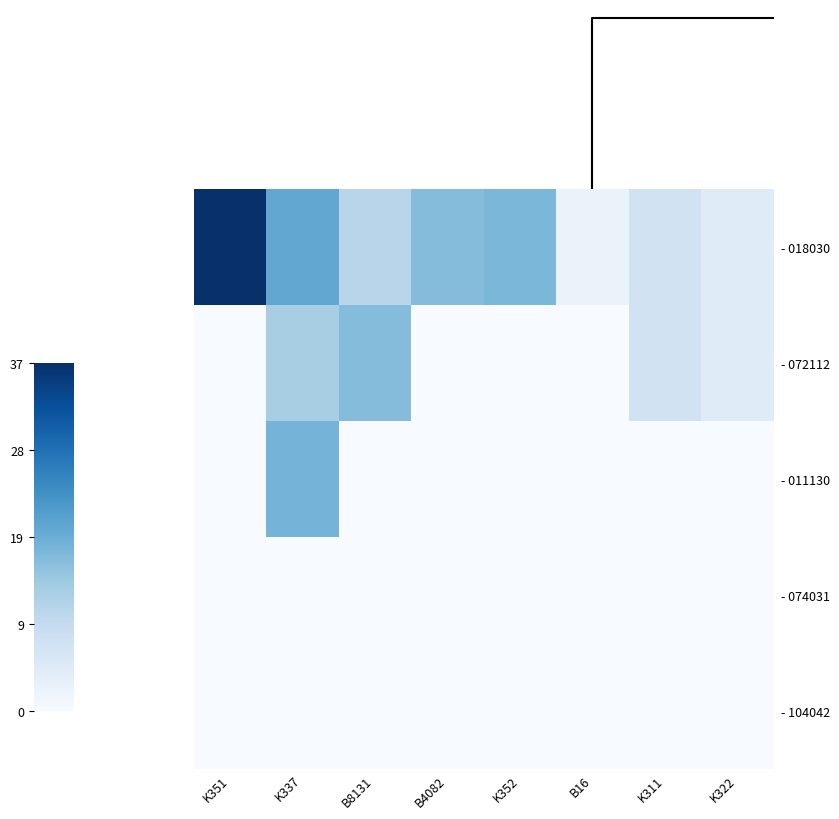

At which category is the sum across all series the highest?

K337